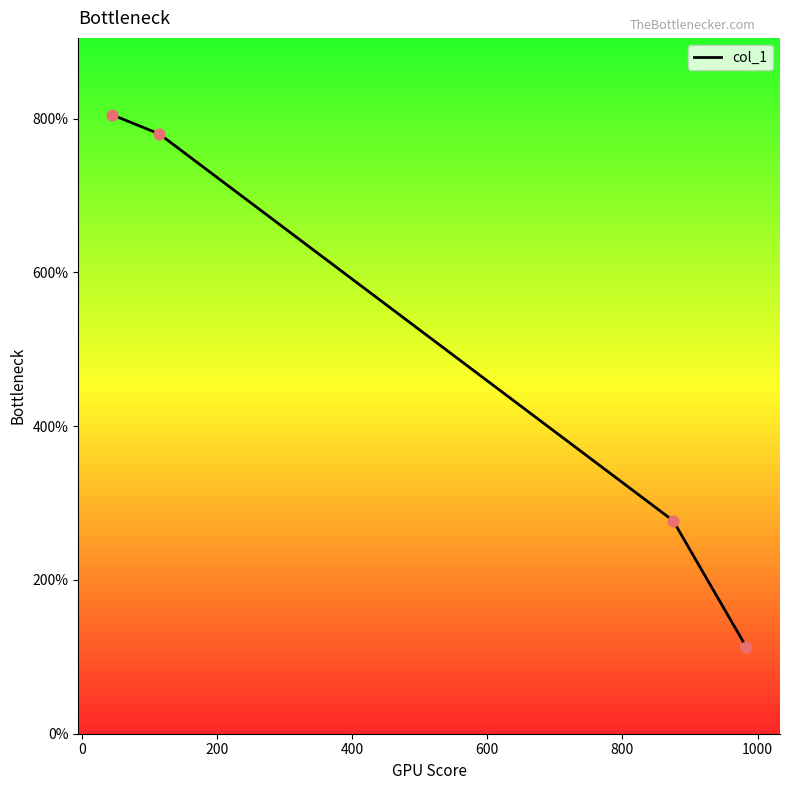

True or false: there are more than 2 points higher than both neighbors.

False